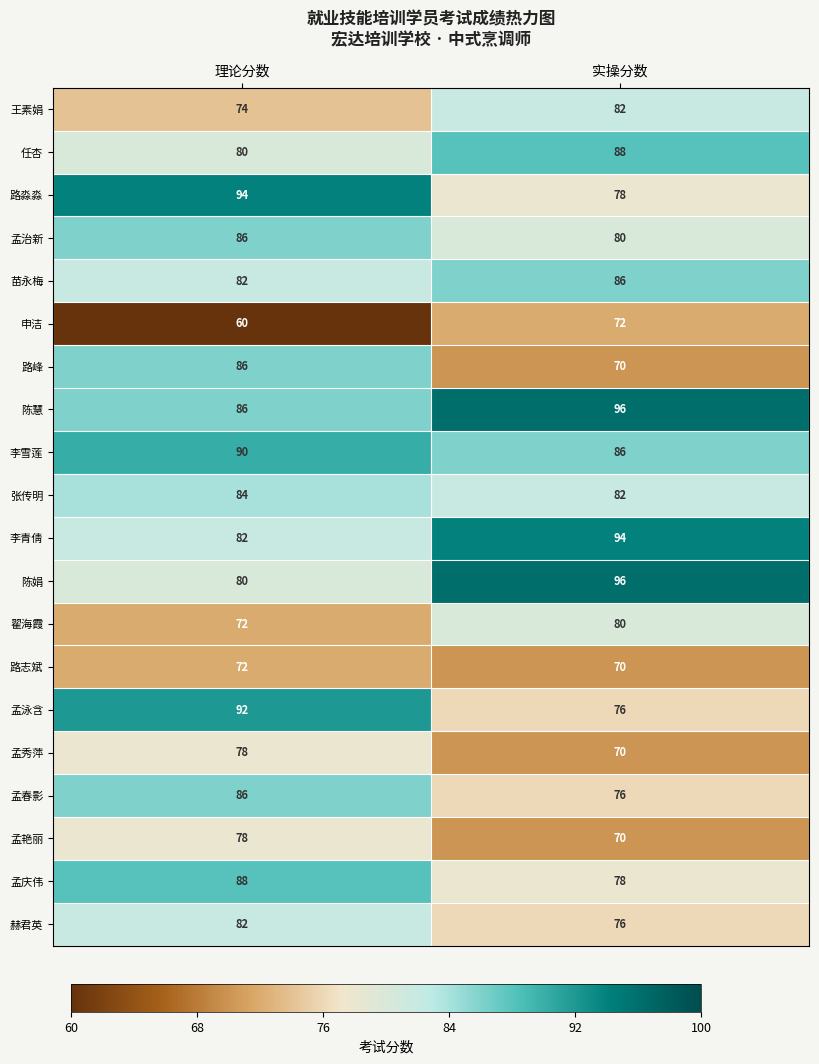

At which category is the sum across all series the highest?

理论分数